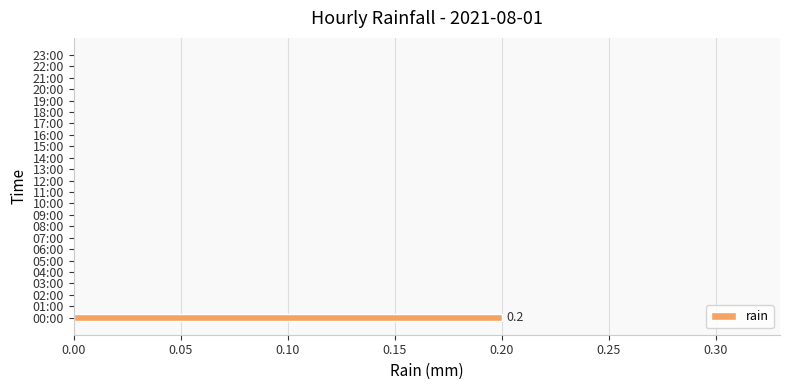

The value at 21:00 is 0.1. True or false?

False